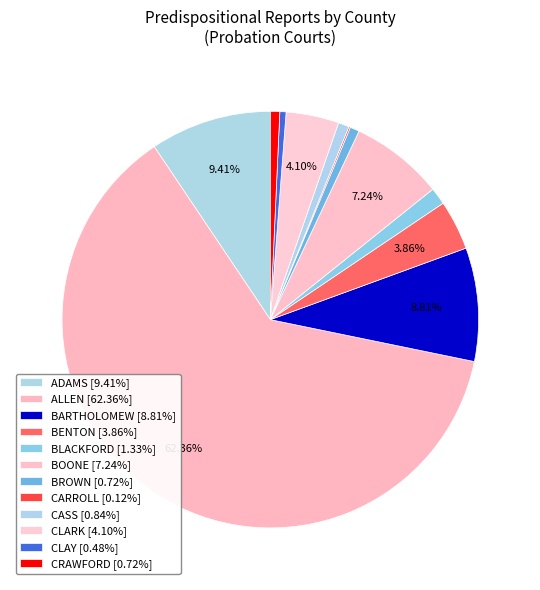

To the nearest percent, what is the average slice percentage?

8%